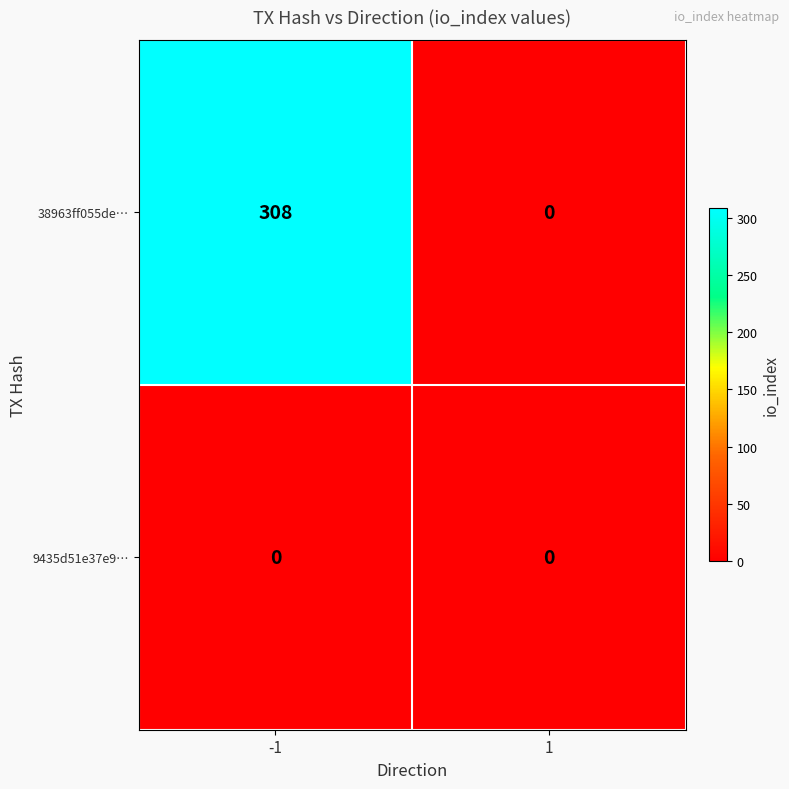

At which category is the sum across all series the highest?

-1